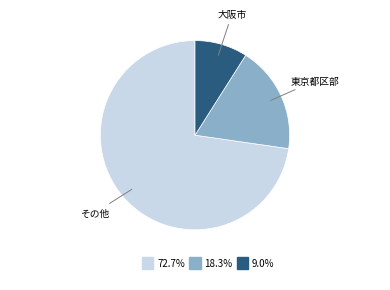

Does any single category account for the majority?

Yes